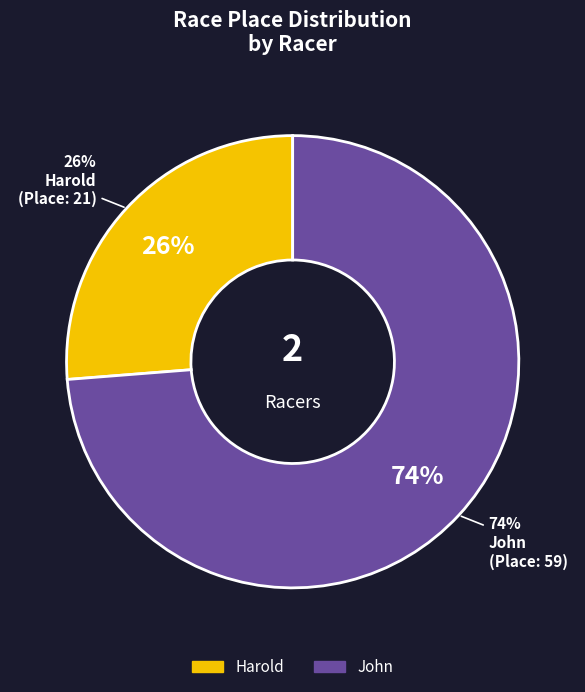

To the nearest percent, what is the average slice percentage?

50%